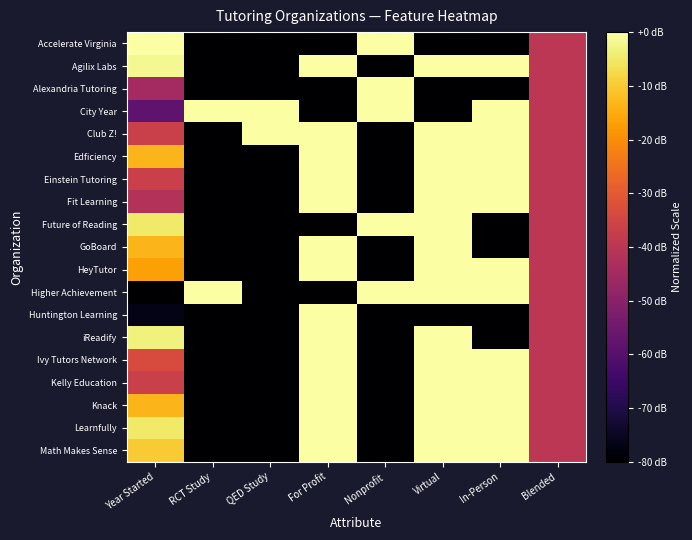

At how many categories does at least one series exceed 0?

8